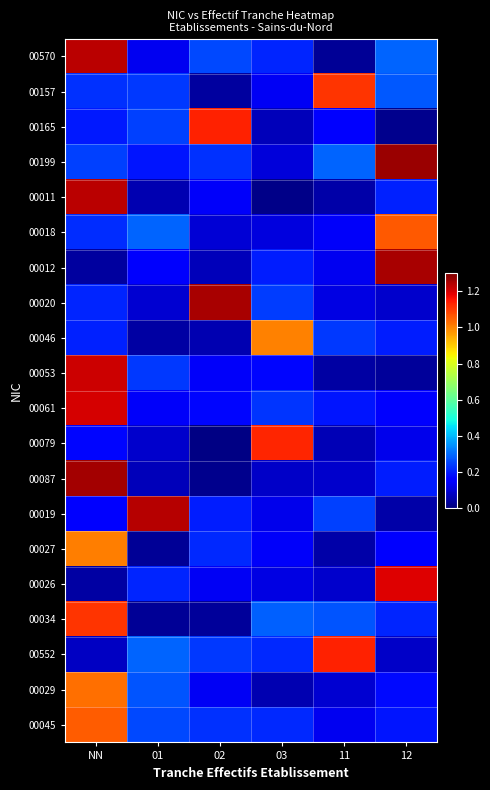

What is the spread (max minus min) of values at 11?

1.1